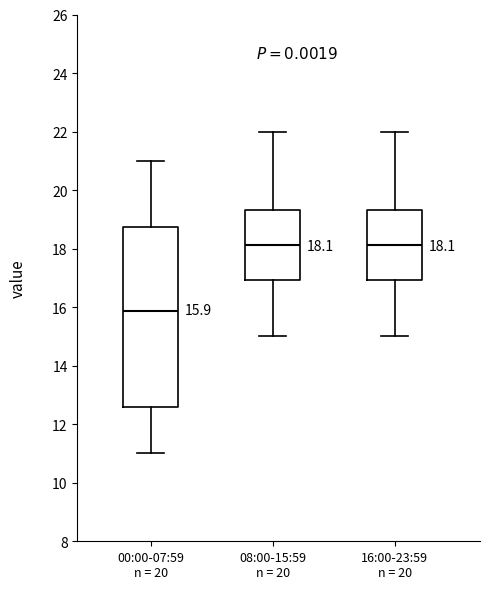

Which box is the tallest, from its lower edge to its upper edge?

00:00-07:59 n = 20